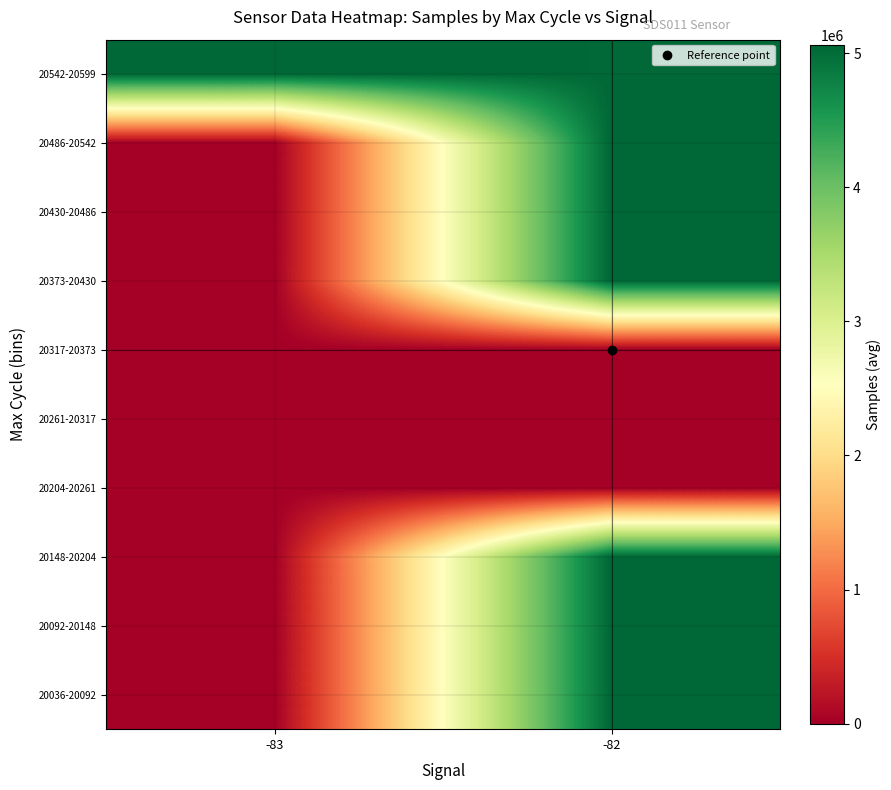

What is the total value across all series at -82?

35367957.5